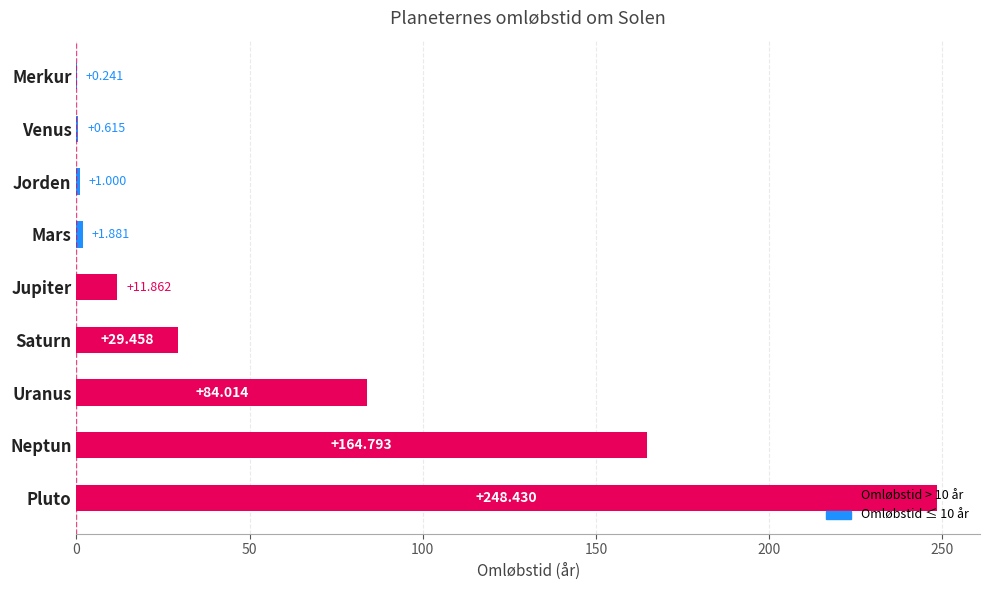

At which category does the chart reach its peak across all series?

Pluto